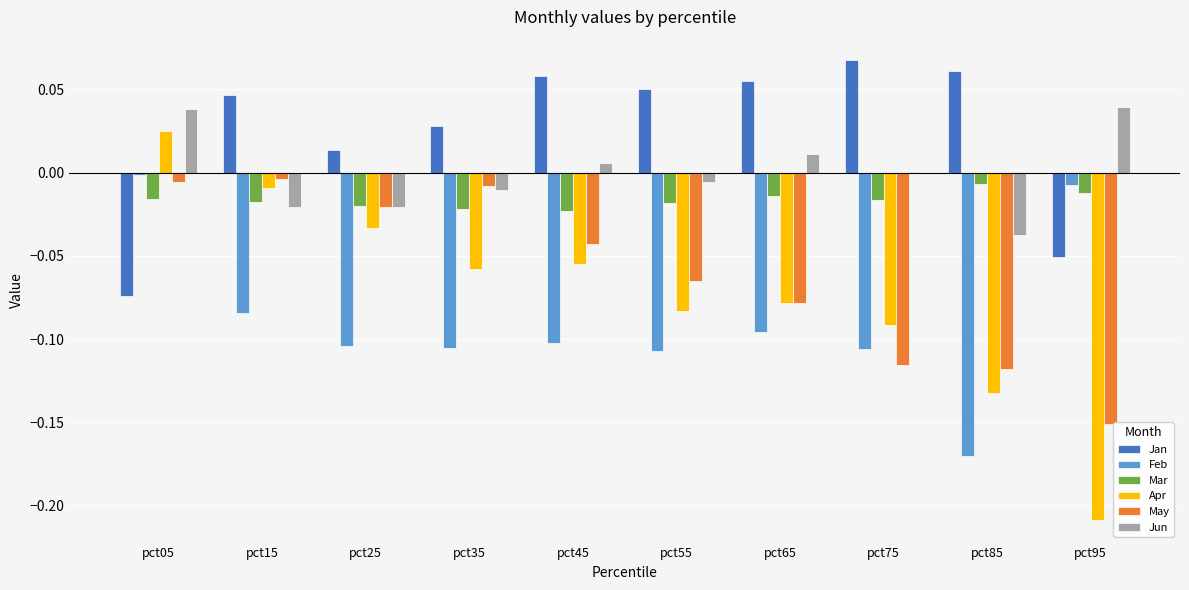

At which label does Jan reach its peak?

pct75